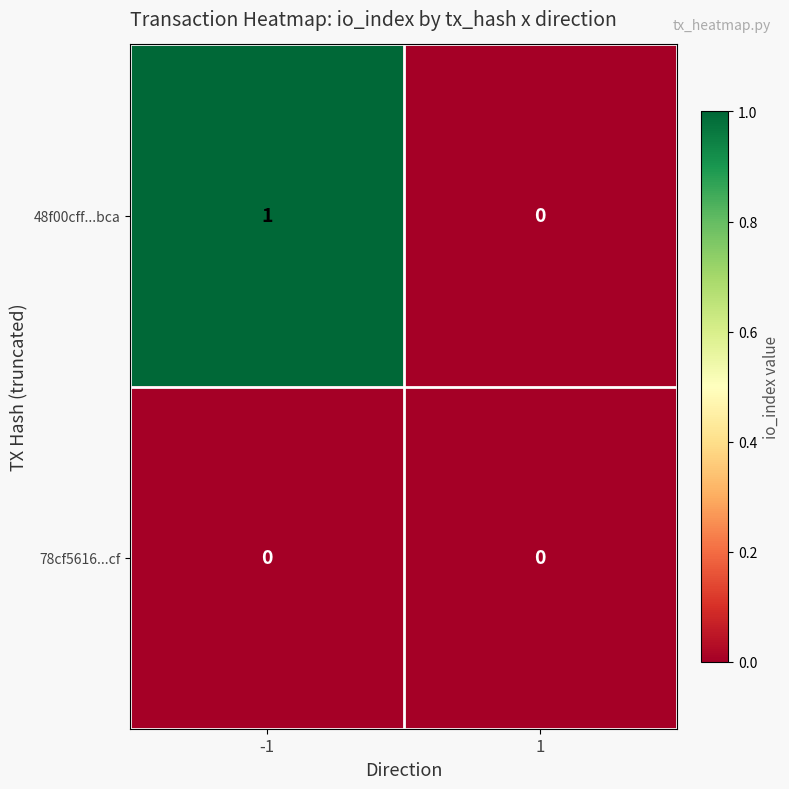

Is the value of 78cf5616...cf at 1 greater than the value of 48f00cff...bca at -1?

No